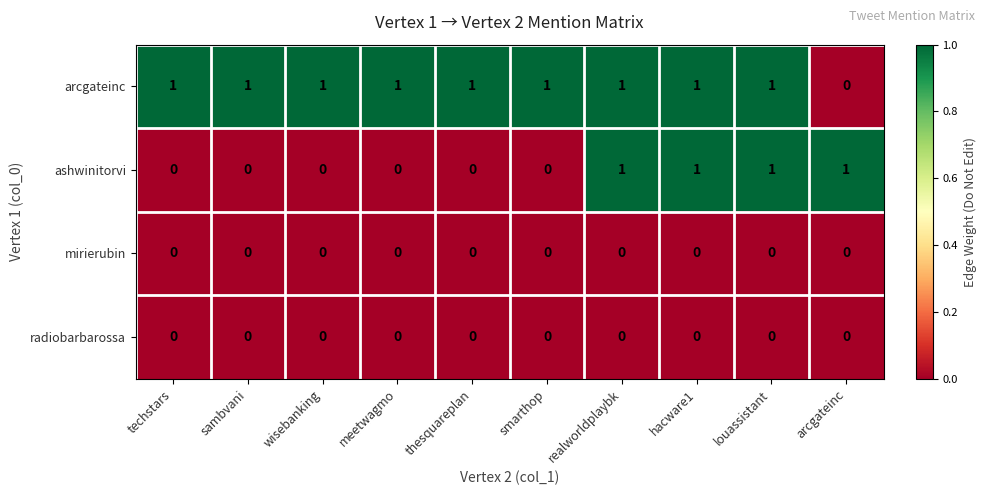

How many data points does each series have?

10